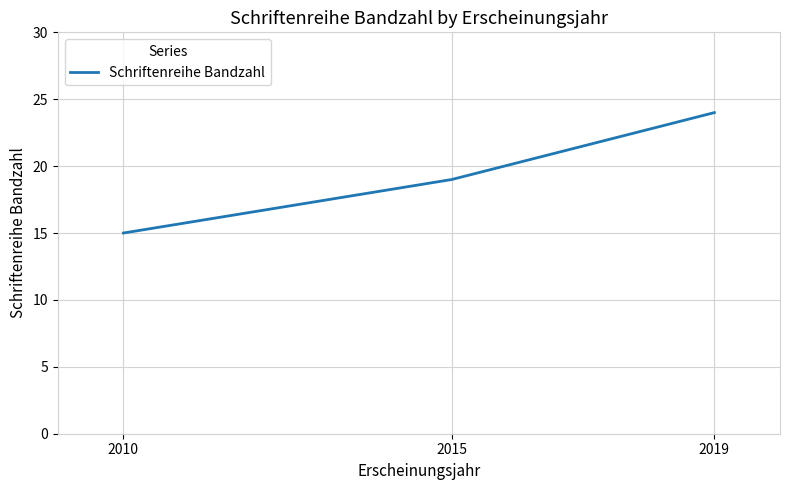

How many distinct data groups are displayed?

1